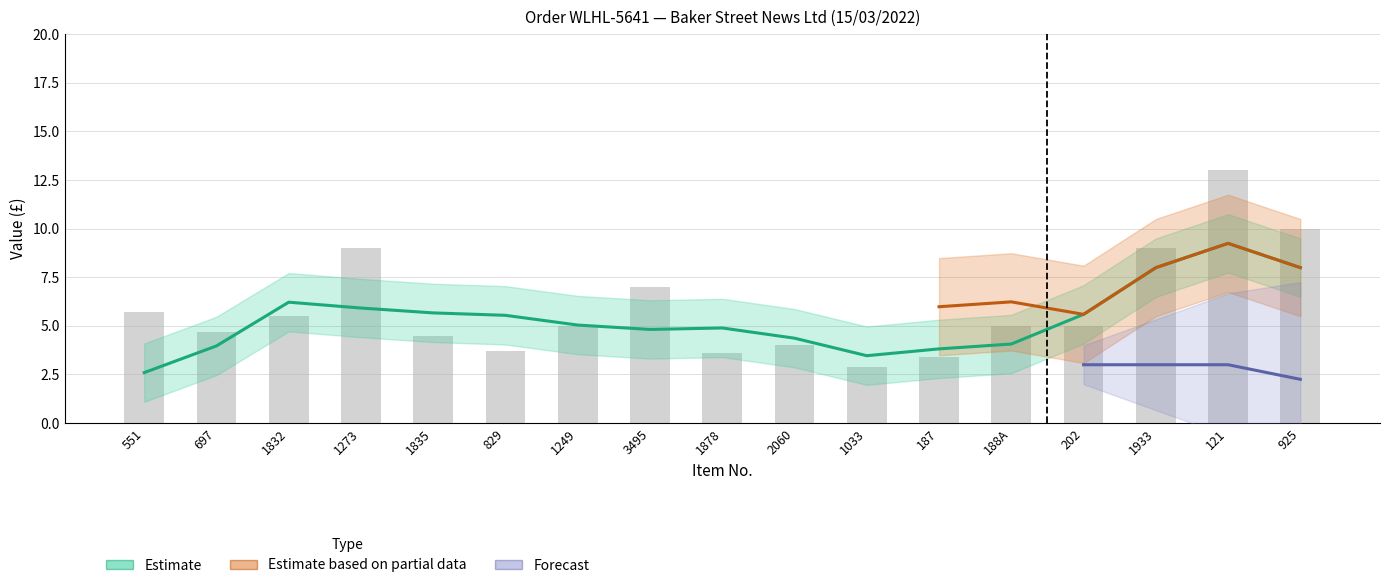

What is the lowest value of the Price series?

2.9